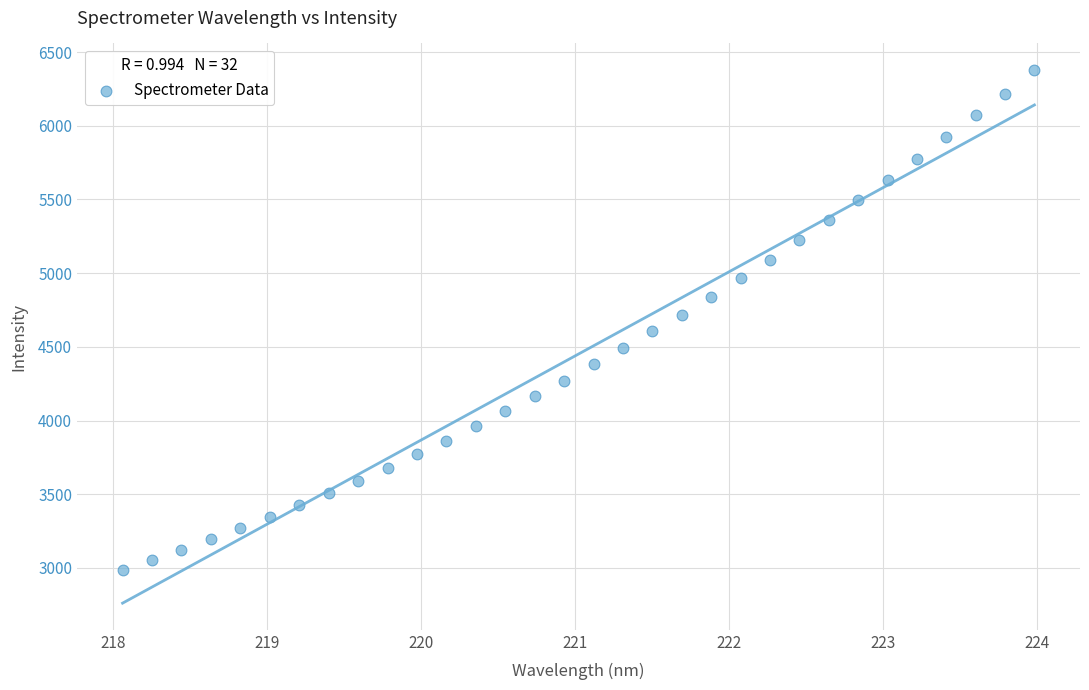

What is the range of Y values (max minus min)?

3392.4